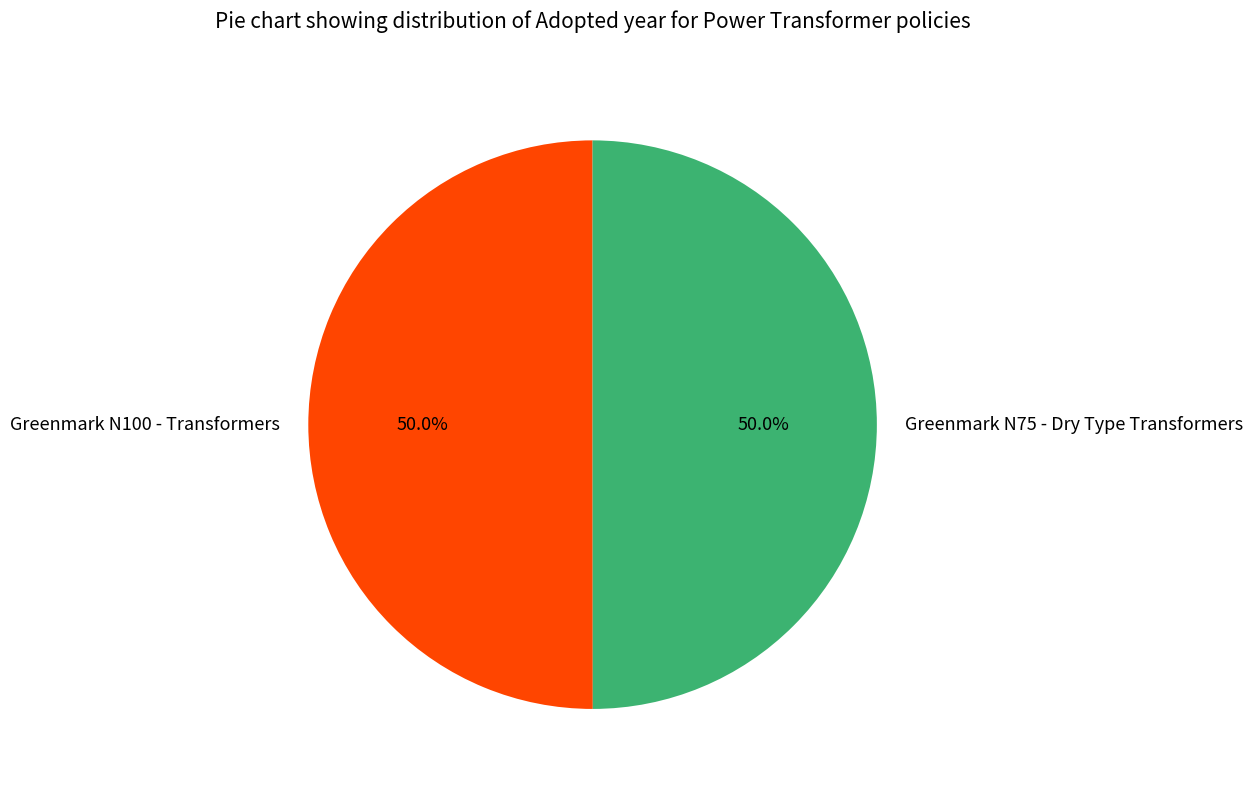

Combined, what portion of the pie is Greenmark N100 - Transformers and Greenmark N75 - Dry Type Transformers?

100.0%